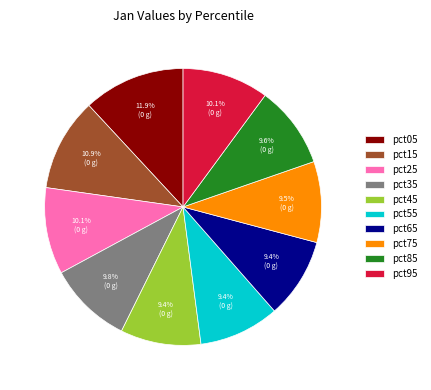

To the nearest percent, what is the average slice percentage?

10%